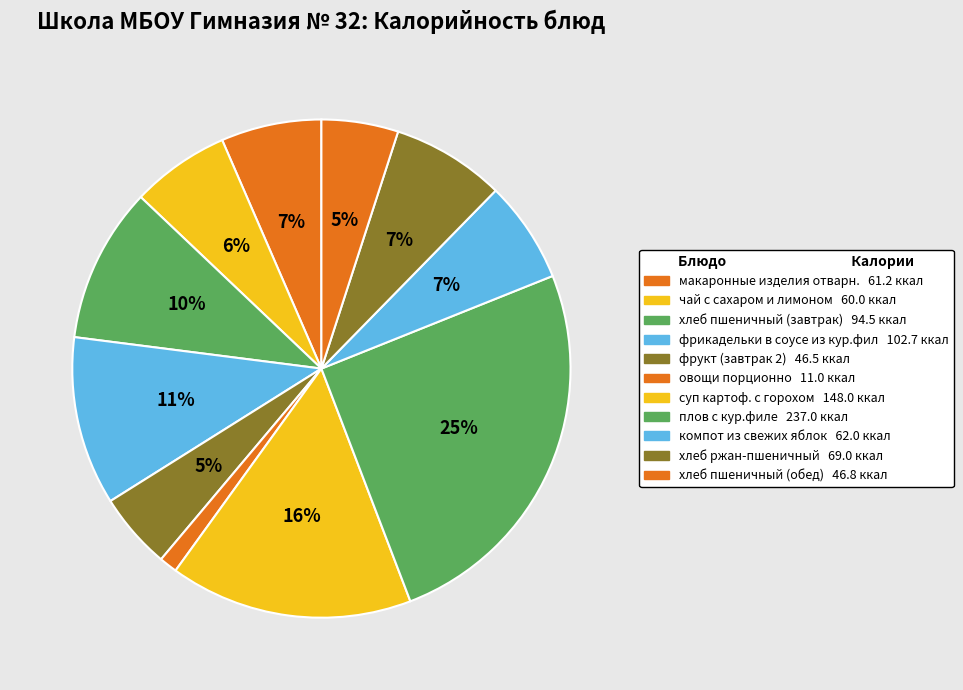

How many slices are in this pie chart?

11